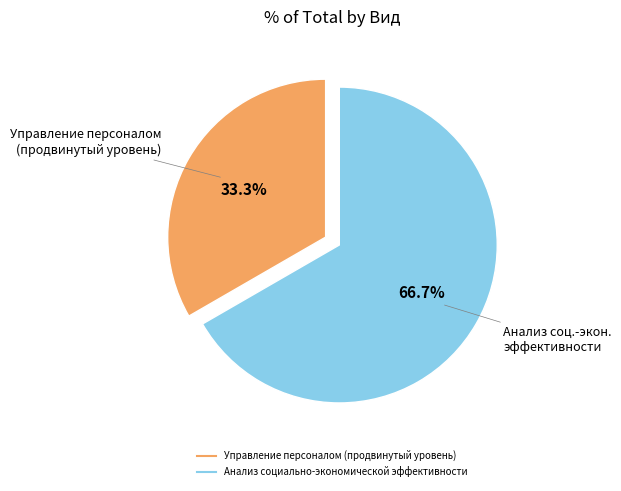

How many slices are in this pie chart?

2